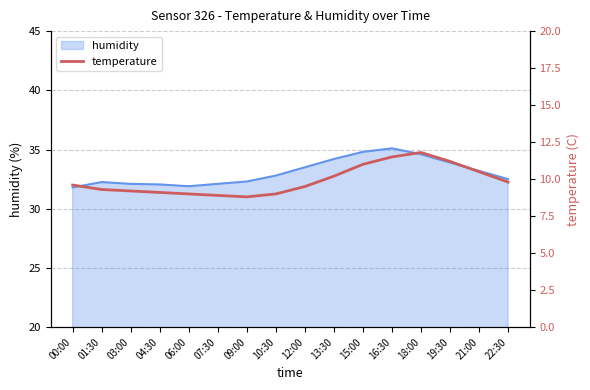

What is the minimum value for humidity?

31.8